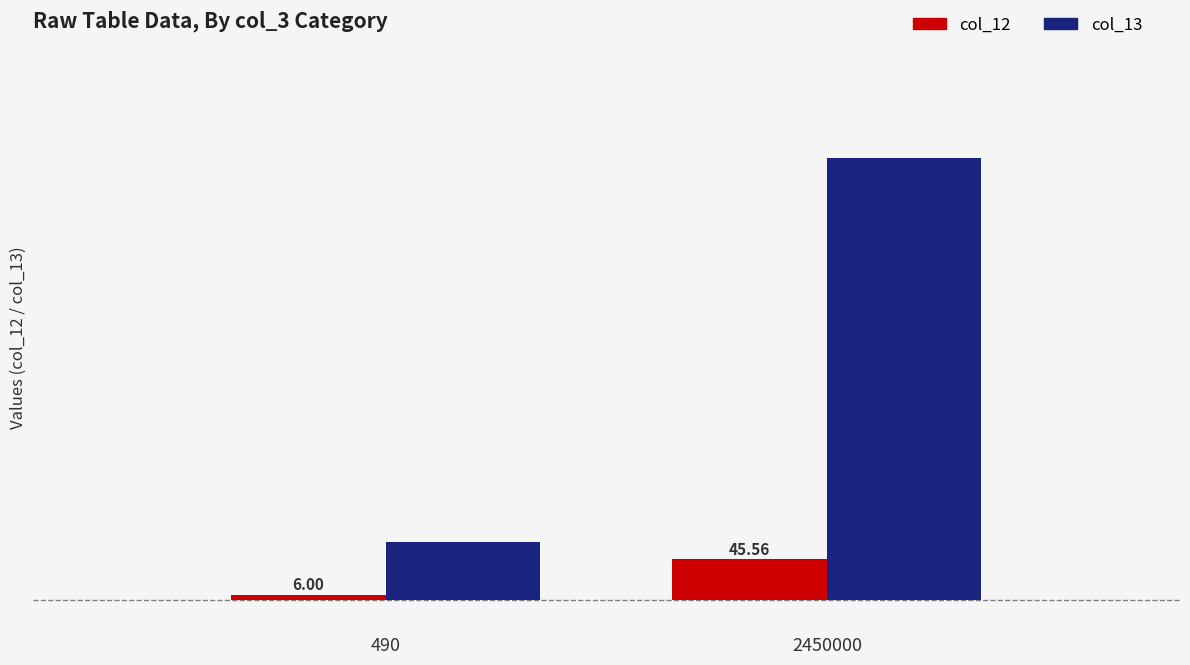

Which series has the largest total across all categories?

col_13